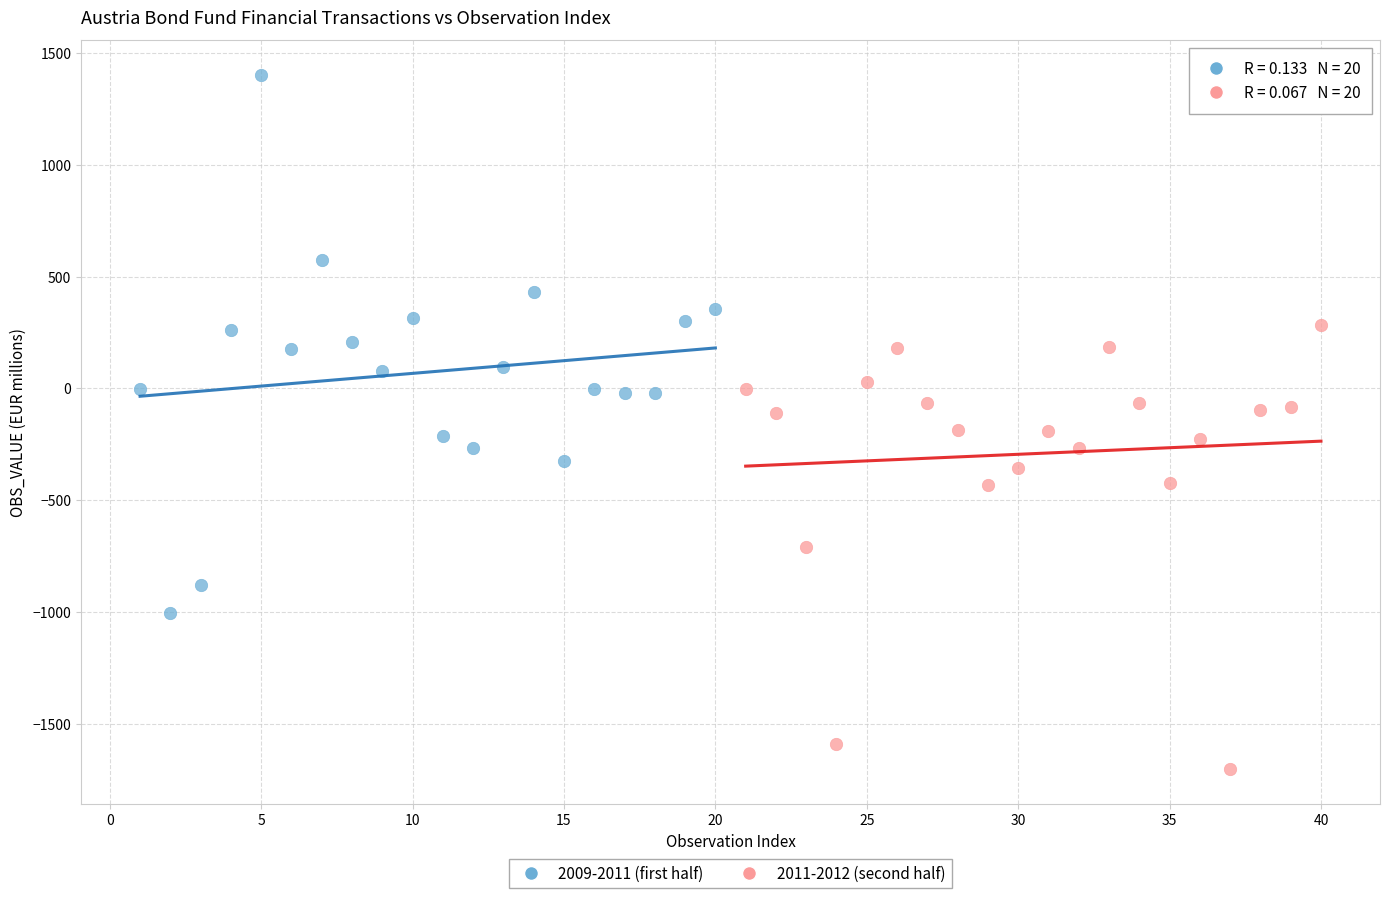

Which series has the widest spread of Y values?

2009-2011 (first half)